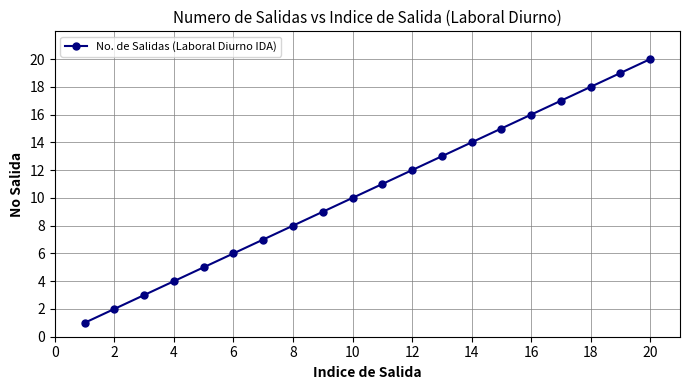

Does the chart display data point markers on the line(s)?

Yes